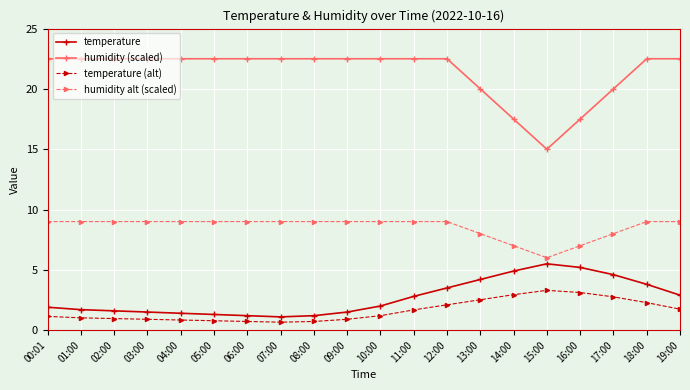

At how many categories does at least one series exceed 7?

20